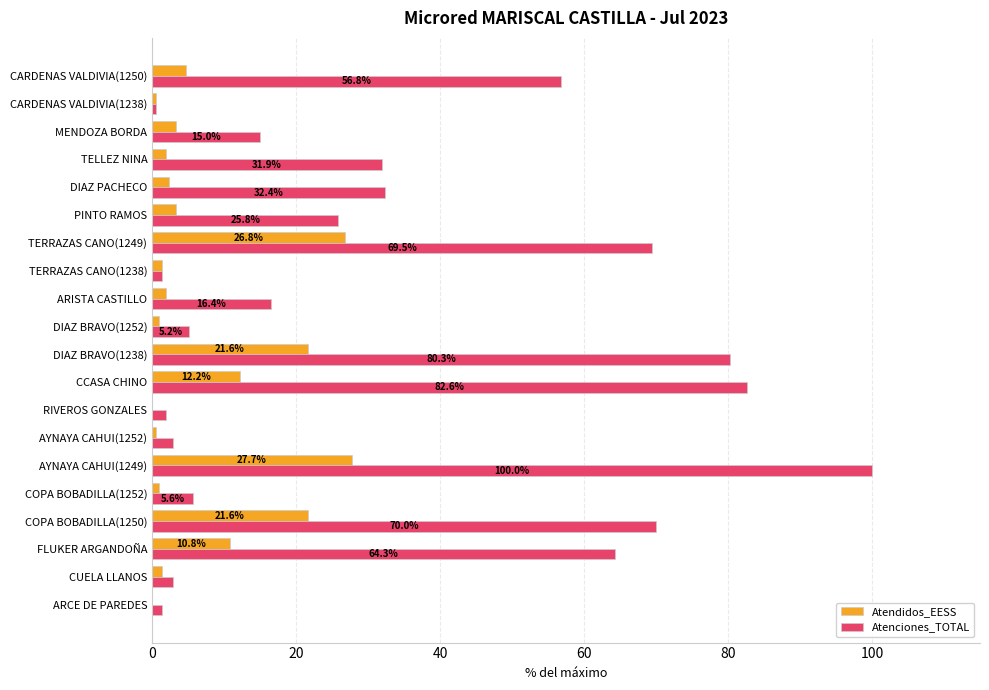

The Atenciones_TOTAL series shows 80.3 at DIAZ BRAVO(1238). True or false?

True